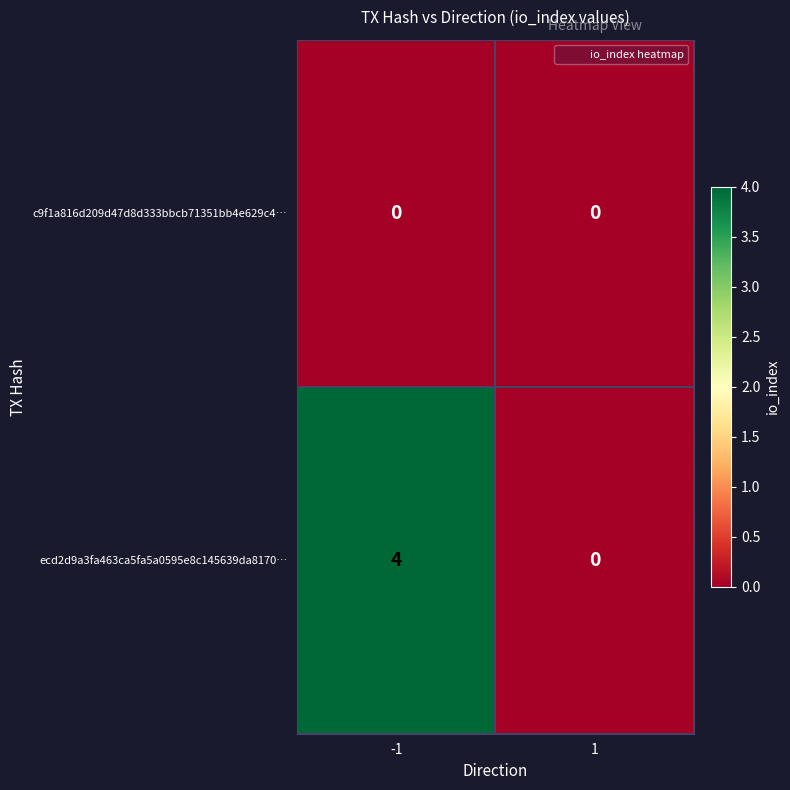

What is the difference between the ecd2d9a3fa463ca5fa5a0595e8c145639da8170… values at -1 and 1?

4